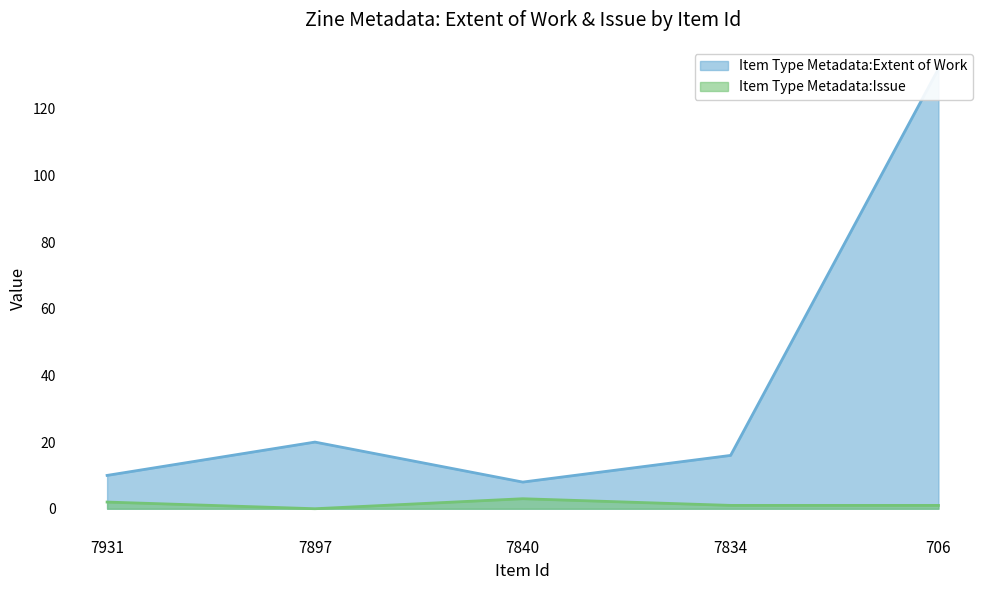

Reading left to right, what are all the values shown in this chart?

Item Type Metadata:Extent of Work: 10	20	8	16	132
Item Type Metadata:Issue: 2	0	3	1	1